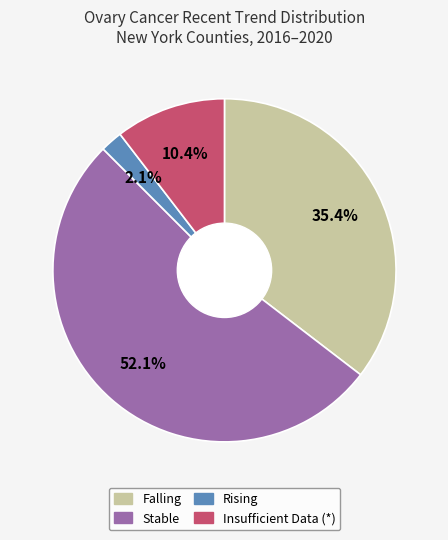

How many segments does this pie chart have?

4